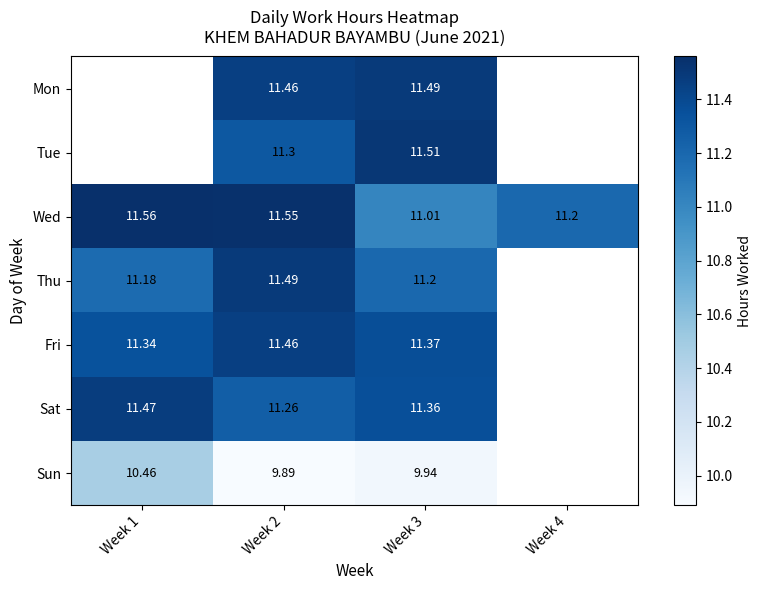

Is it true that Thu equals 5.3 at Week 2?

False